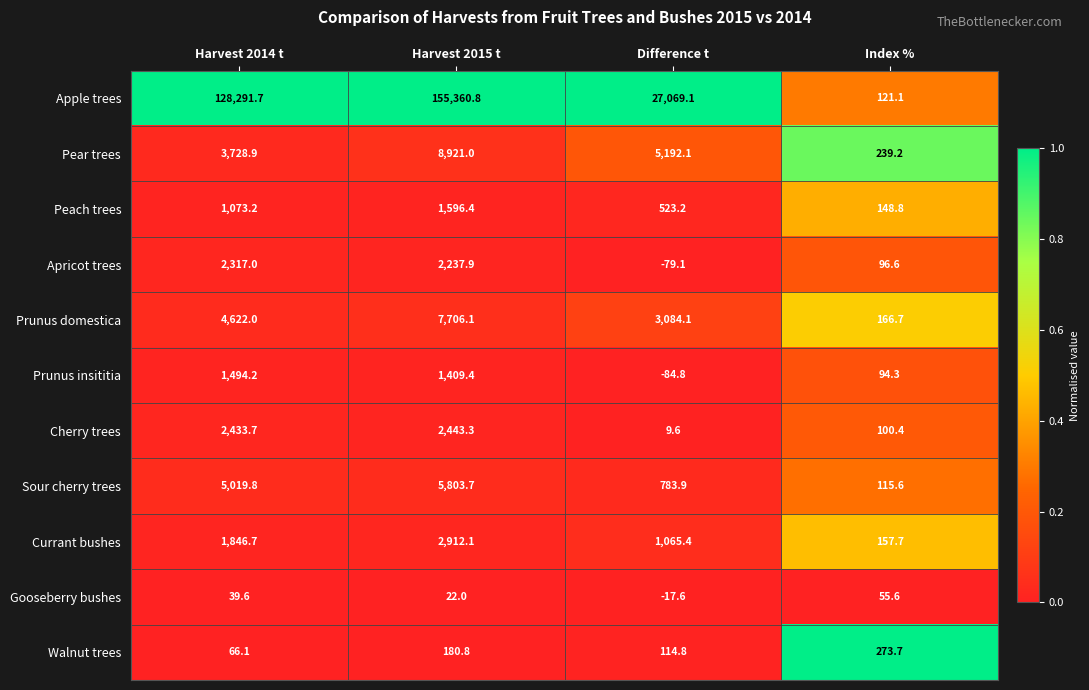

The value of Prunus domestica at Index % is 69.1. True or false?

False